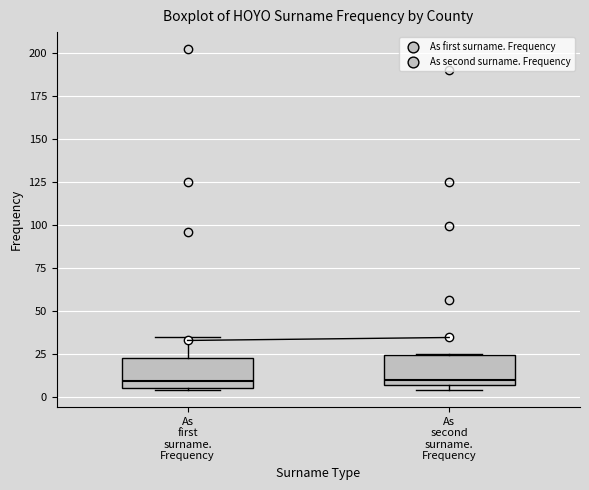

Where does the median line of the box for As first surname. Frequency sit on the y-axis? The values are not printed on the chart, so give them approximately, as read against the axis.

10